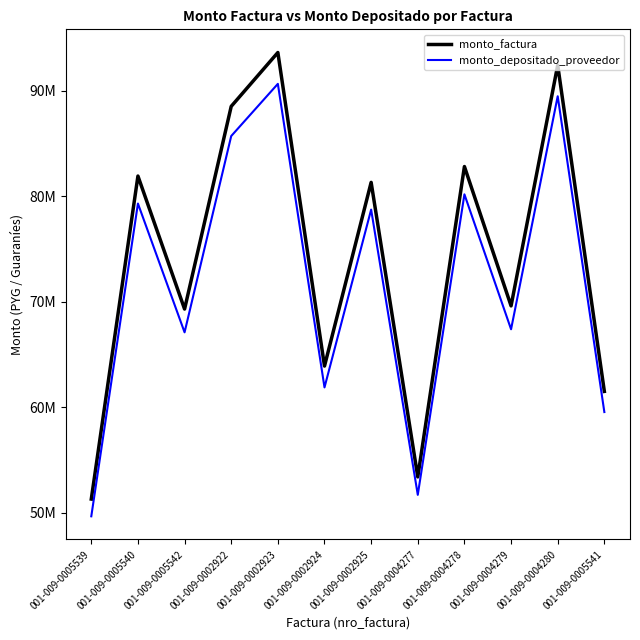

What is the sum of all monto_factura values?

889500000.0